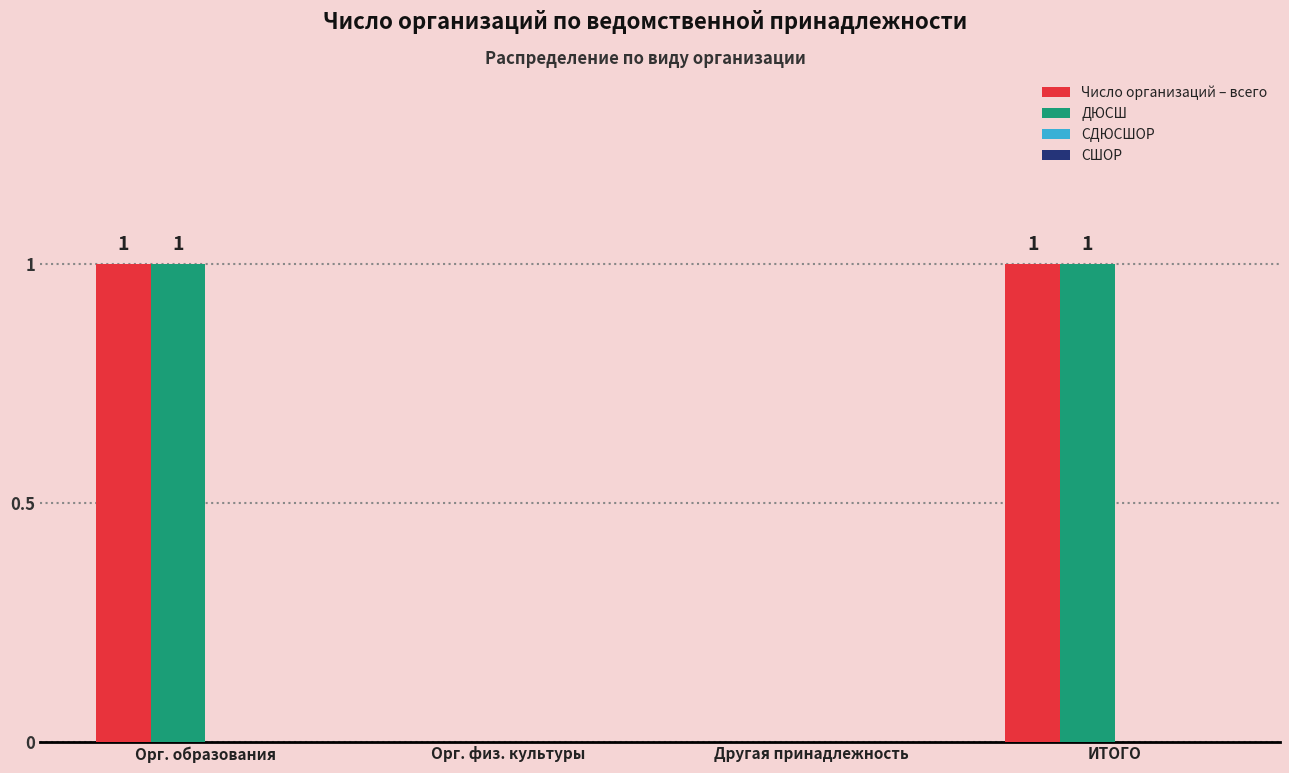

What is the spread (max minus min) of values at Орг. образования?

0